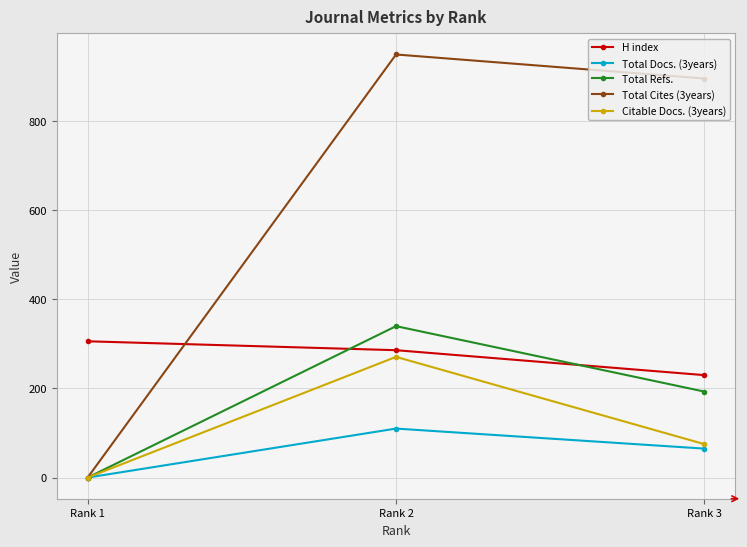

Which series has the largest total across all categories?

Total Cites (3years)